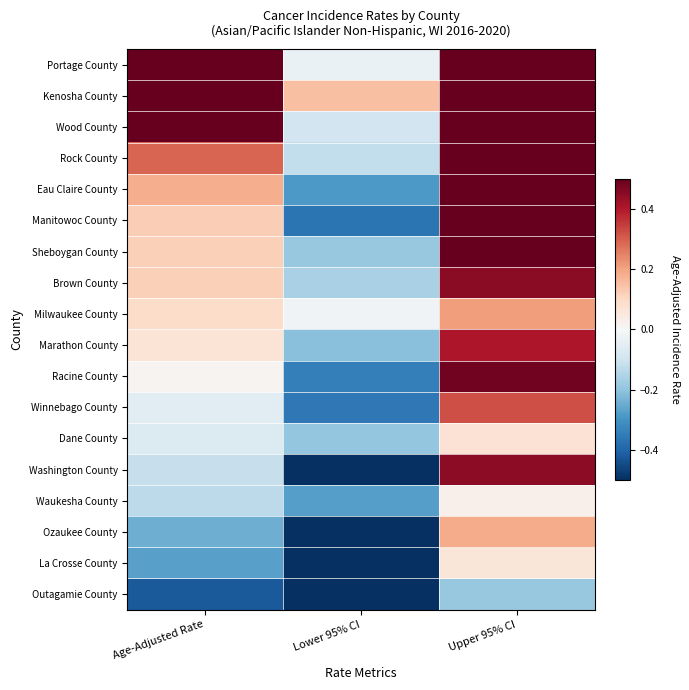

Count the number of data series in this chart.

18